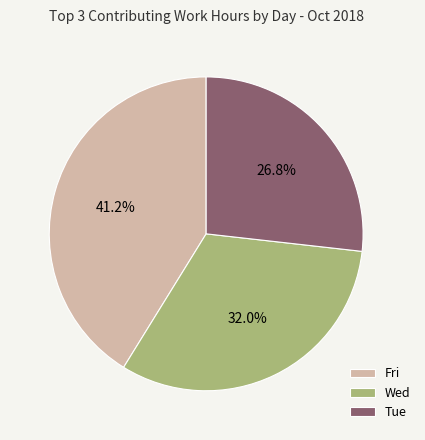

Is there any slice that represents more than half of the pie?

No